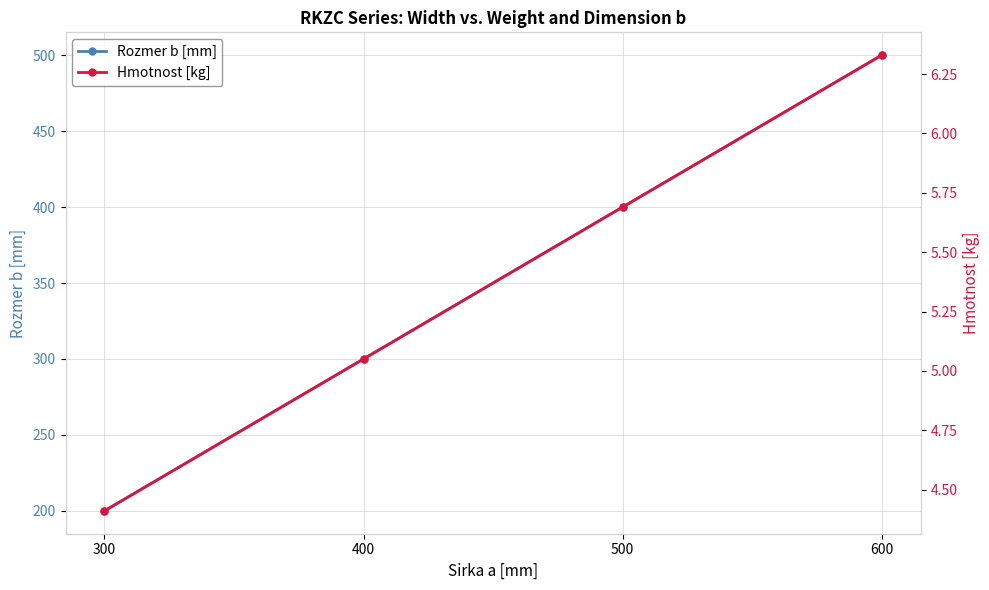

Rank the series at 600 from highest to lowest value.

Rozmer b [mm], Hmotnost [kg]